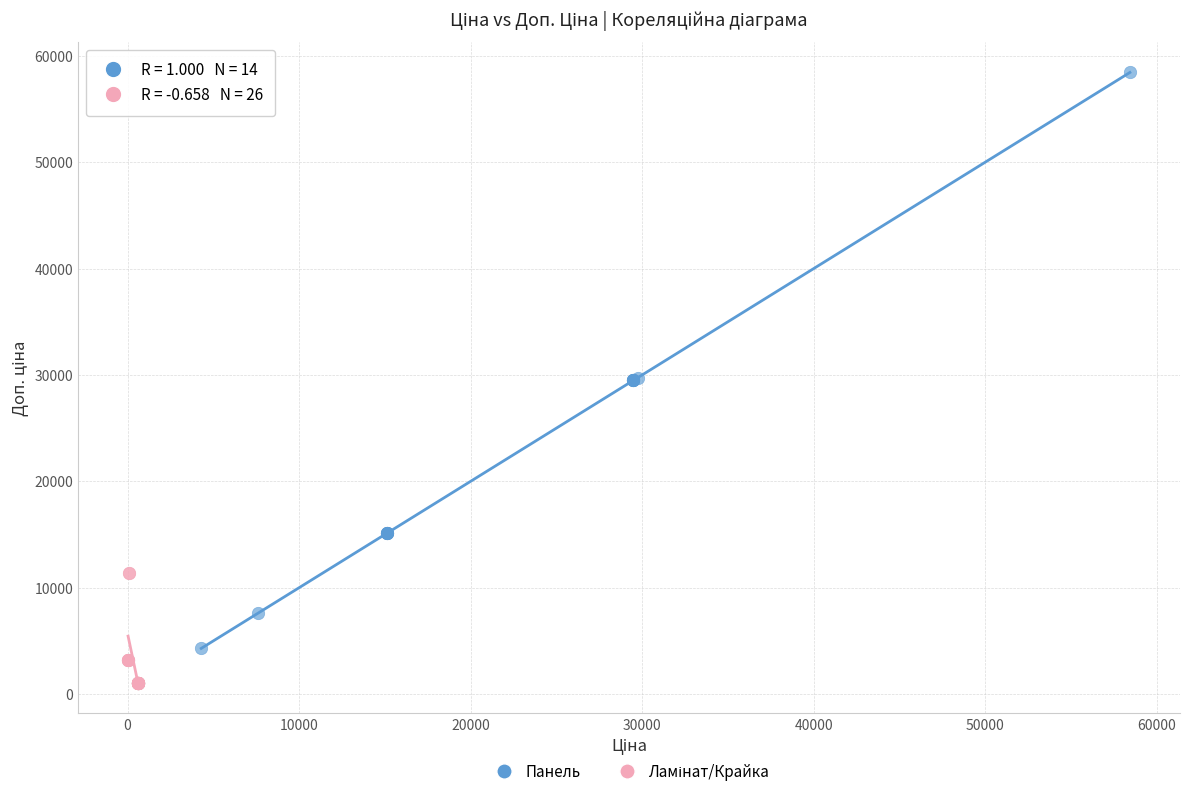

Which series has the largest Y range (max minus min)?

Панель